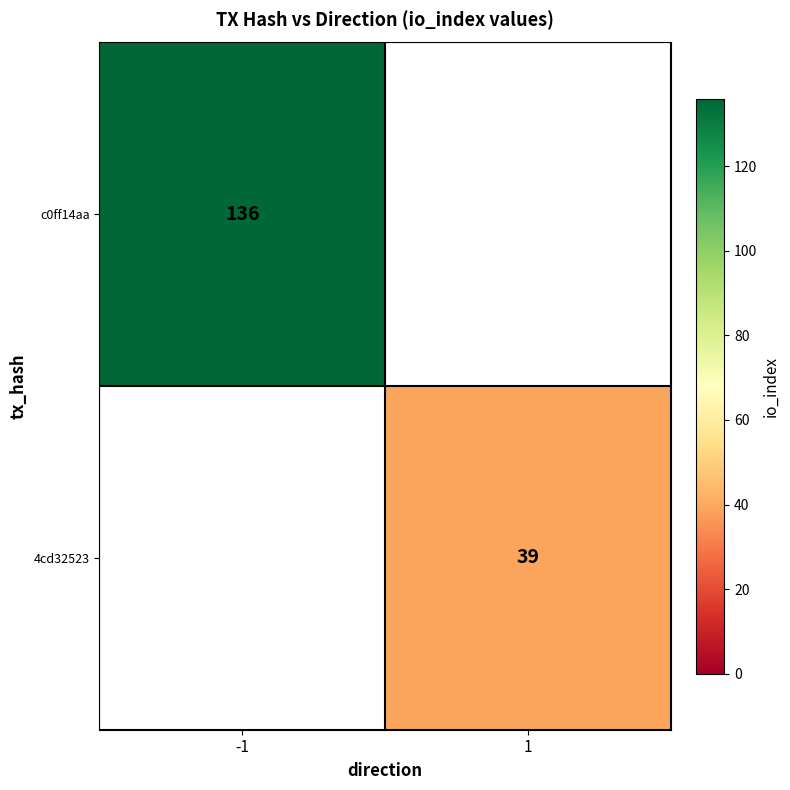

The value of 4cd32523 at 1 is 56. True or false?

False